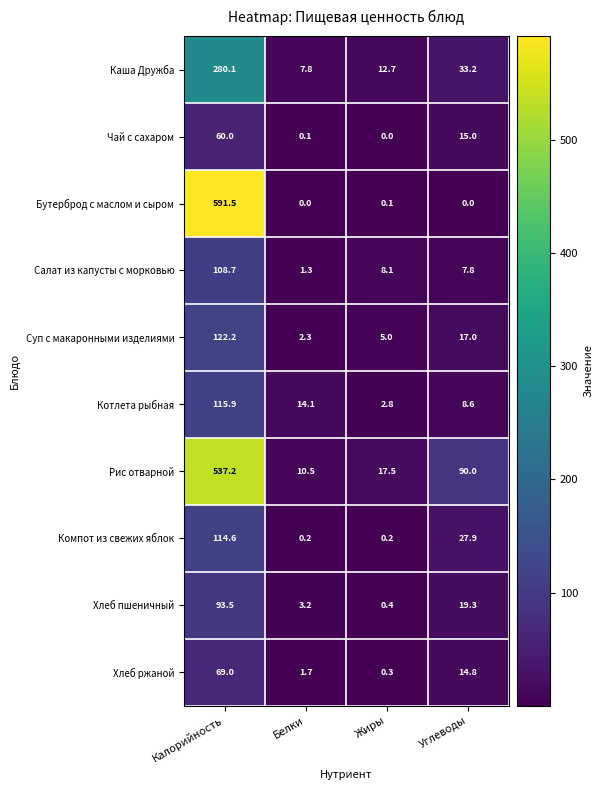

What is the average value of the Салат из капусты с морковью series?

31.5